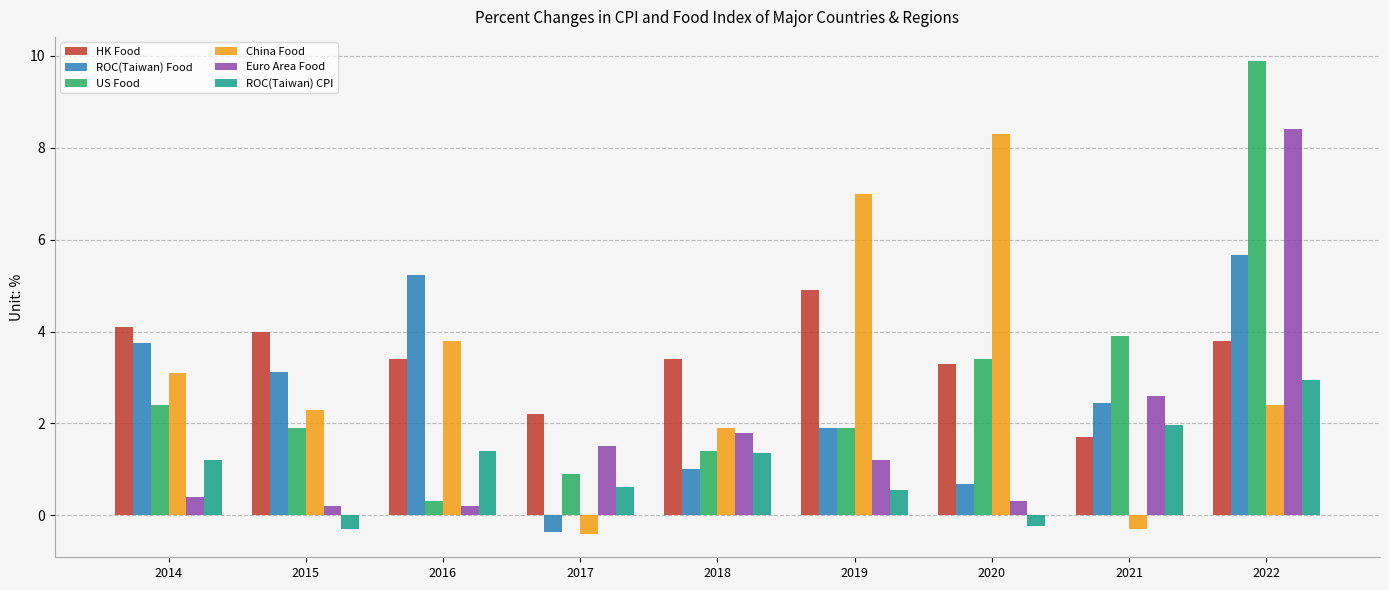

What are all the series names shown in the legend?

HK Food, ROC(Taiwan) Food, US Food, China Food, Euro Area Food, ROC(Taiwan) CPI